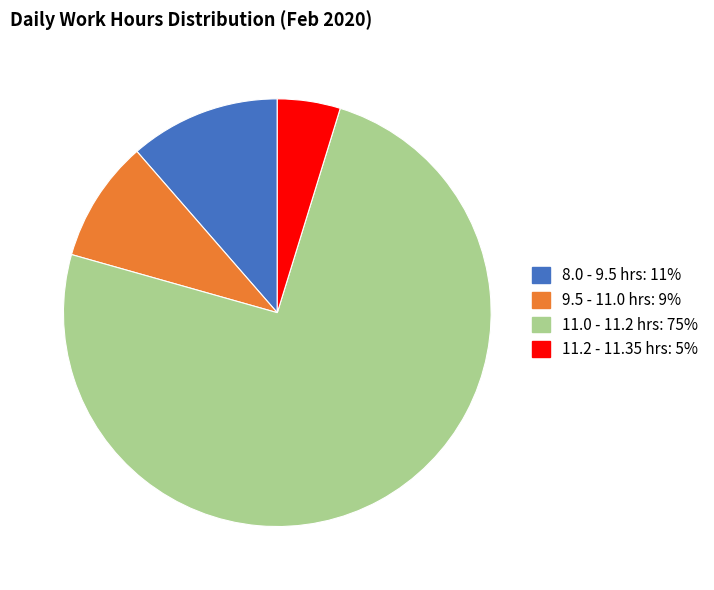

How many segments does this pie chart have?

4